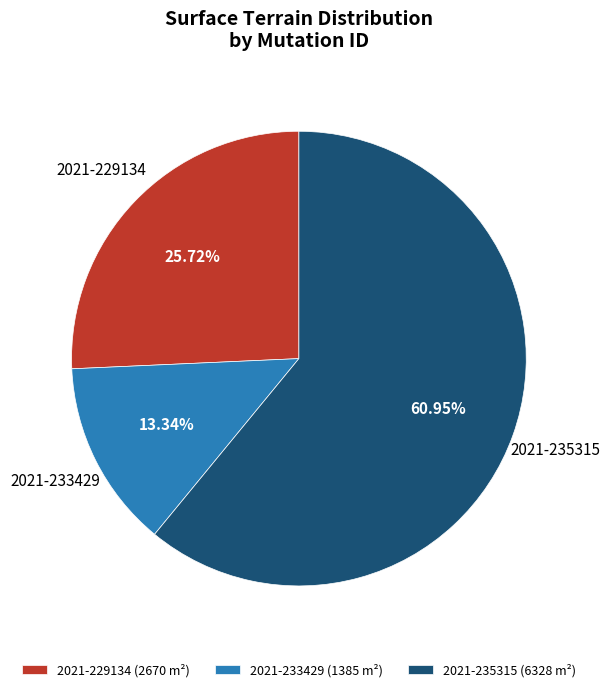

Between 2021-229134 (2670 m²) and 2021-235315 (6328 m²), which is larger?

2021-235315 (6328 m²)